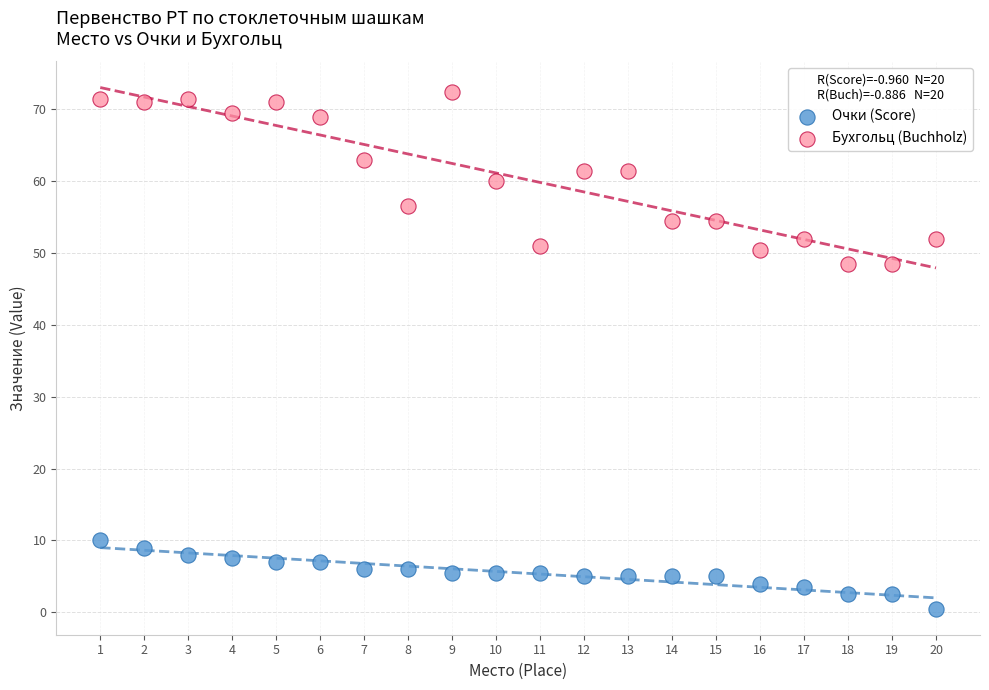

Which series has the largest Y range (max minus min)?

Бухгольц (Buchholz)